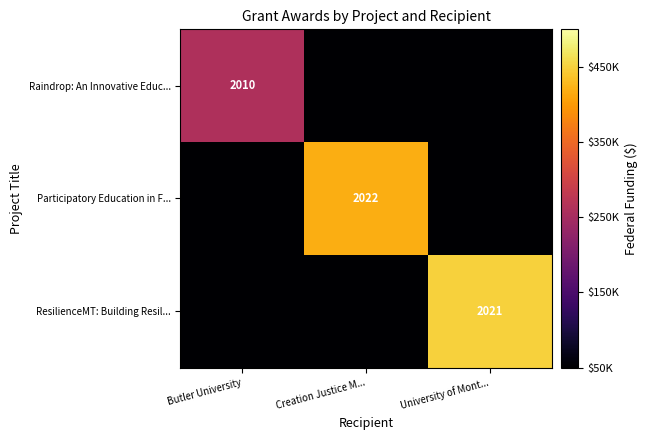

The value of Raindrop: An Innovative Educ... at Butler University is 2010. True or false?

True